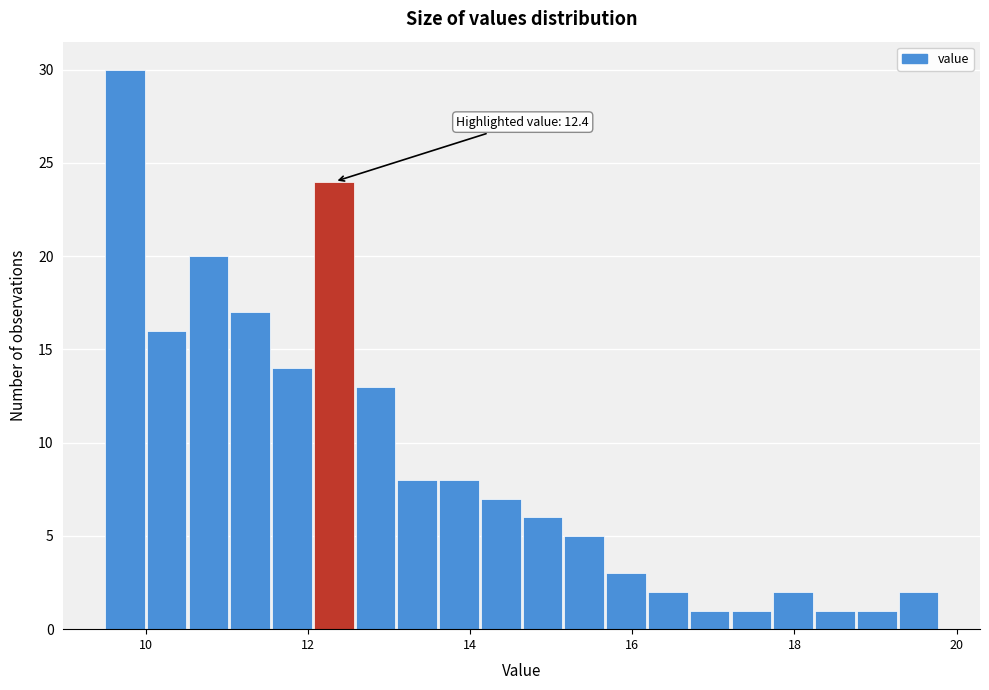

Read against the x-axis, roughly where is the centre of the tallest bar?

9.8